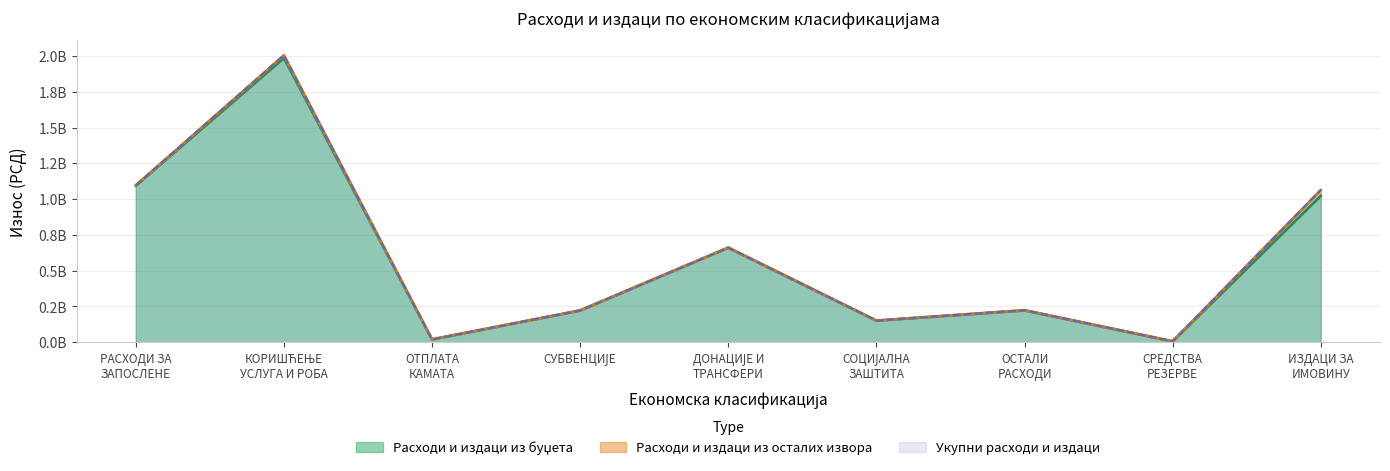

Between СУБВЕНЦИЈЕ and СРЕДСТВА РЕЗЕРВЕ, which series saw the biggest shift?

Расходи и издаци из буџета